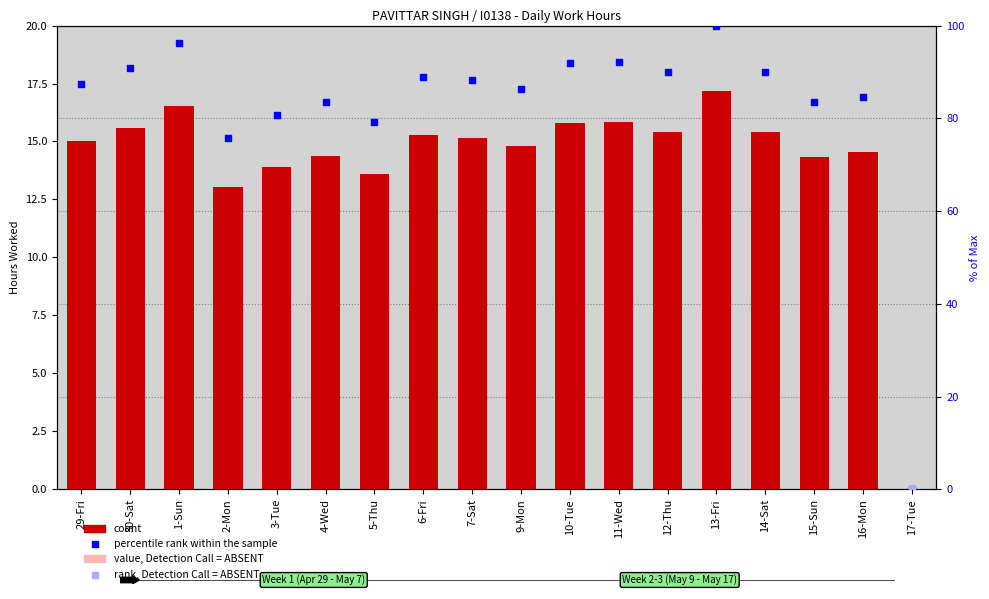

Which series contains the highest Y value?

percentile rank within the sample